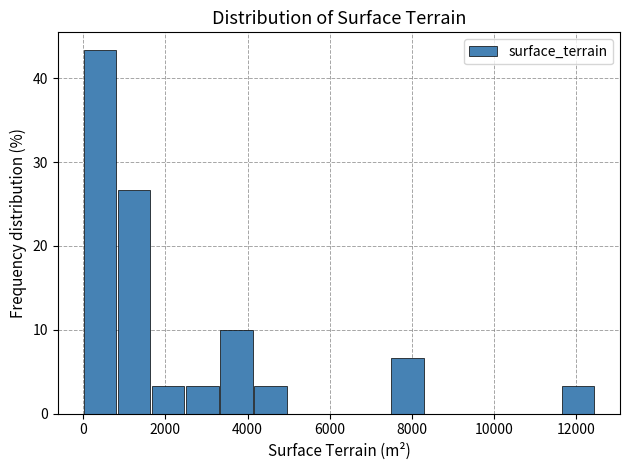

How tall is the bar that spans 7400 to 8400 on the x-axis? Neither the bar edges nor the heights are printed on the chart, so give them approximately, as read against the axes.

7